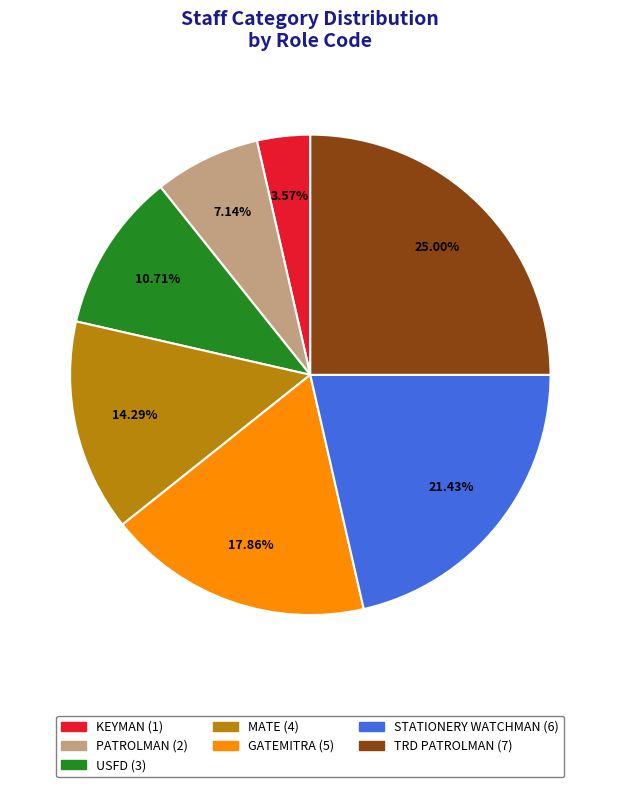

Rank the categories by value from lowest to highest.

KEYMAN, PATROLMAN, USFD, MATE, GATEMITRA, STATIONERY WATCHMAN, TRD PATROLMAN